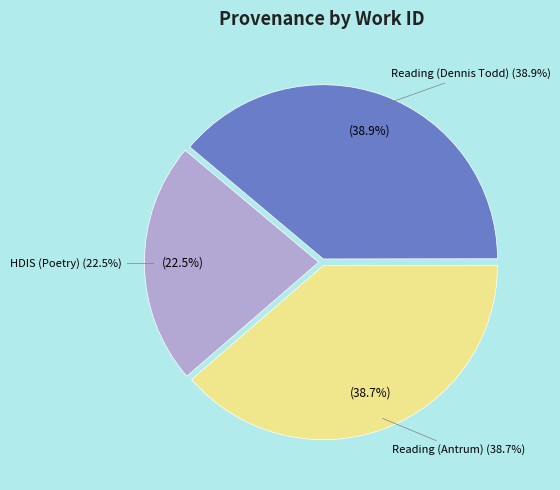

What is the smallest slice in the pie chart?

HDIS (Poetry)